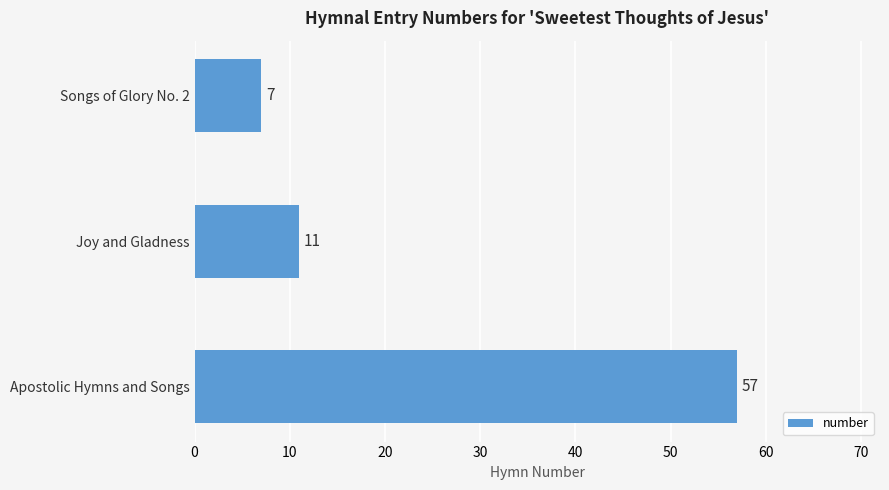

The value at Joy and Gladness is 16. True or false?

False